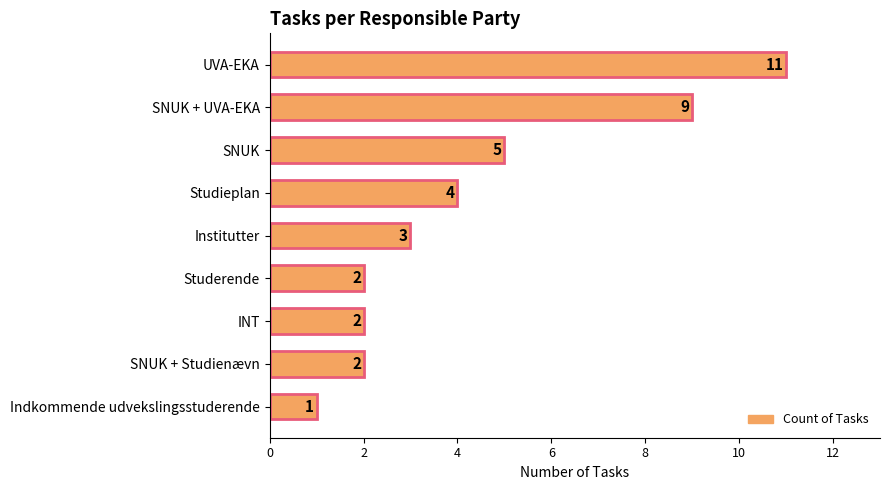

What is the difference between the maximum and minimum values?

10